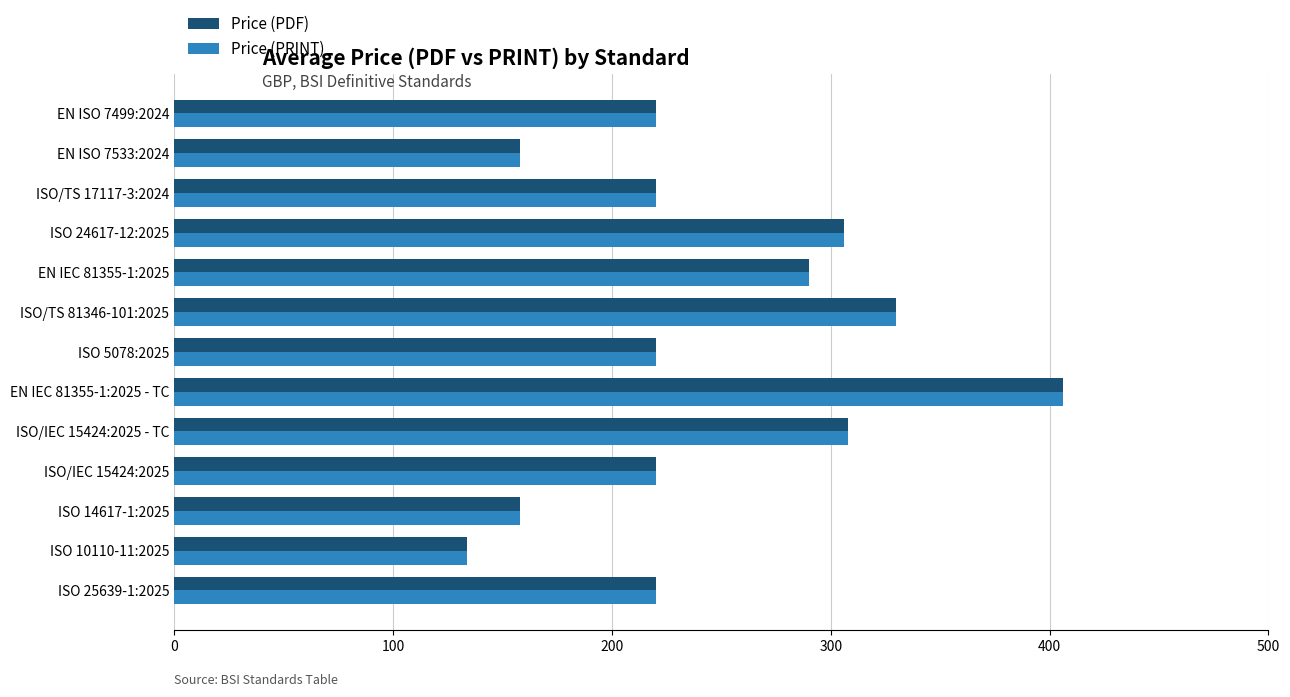

What is the sum of all Price (PRINT) values?

3190